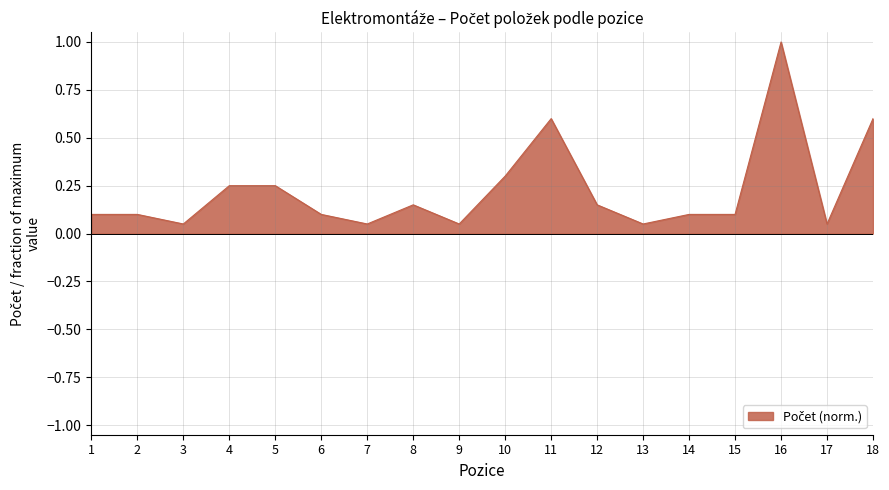

Which has a higher value, 16 or 14?

16